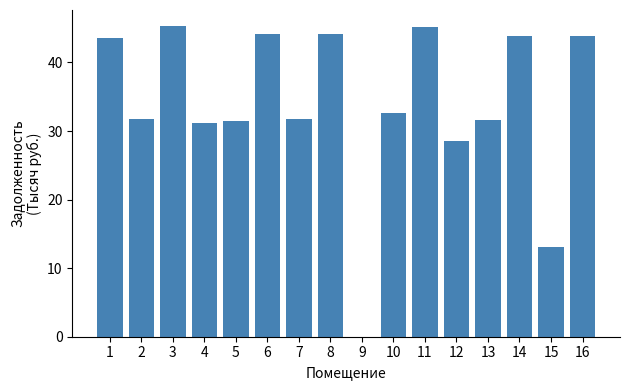

What is the greatest value displayed?

45.4